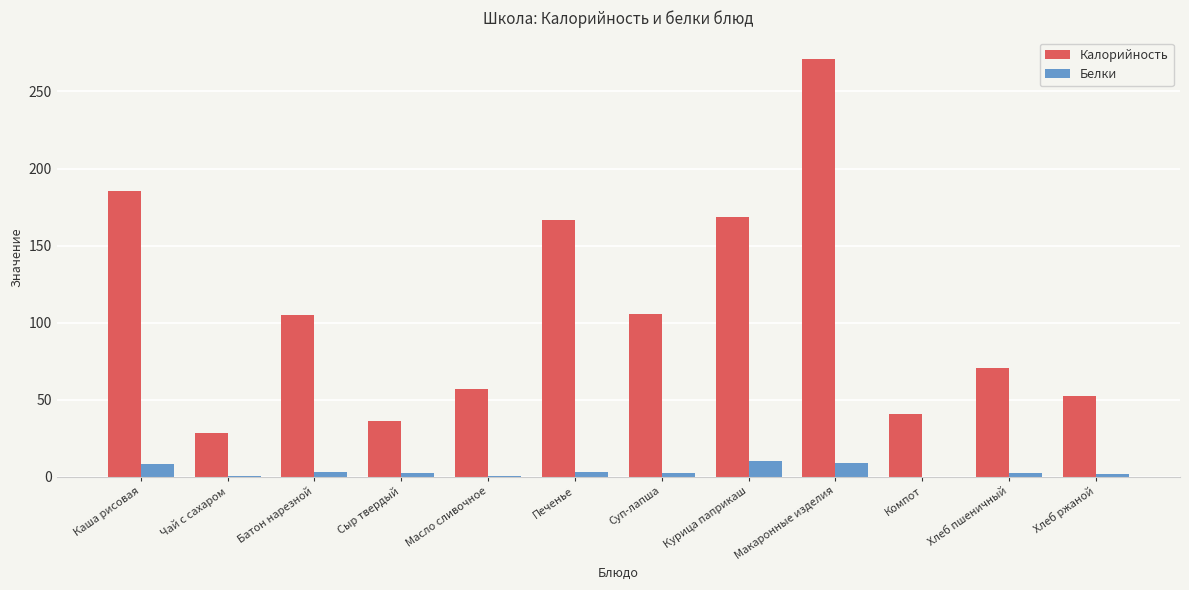

Which series changed the most between Сыр твердый and Хлеб пшеничный?

Калорийность